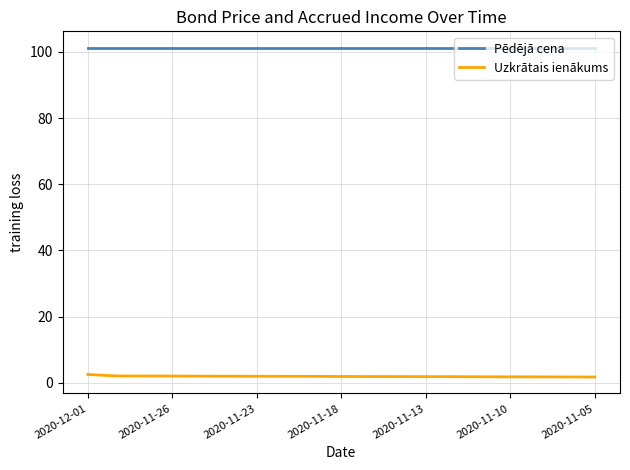

List the series in order of their overall mean, lowest first.

Uzkrātais ienākums, Pēdējā cena